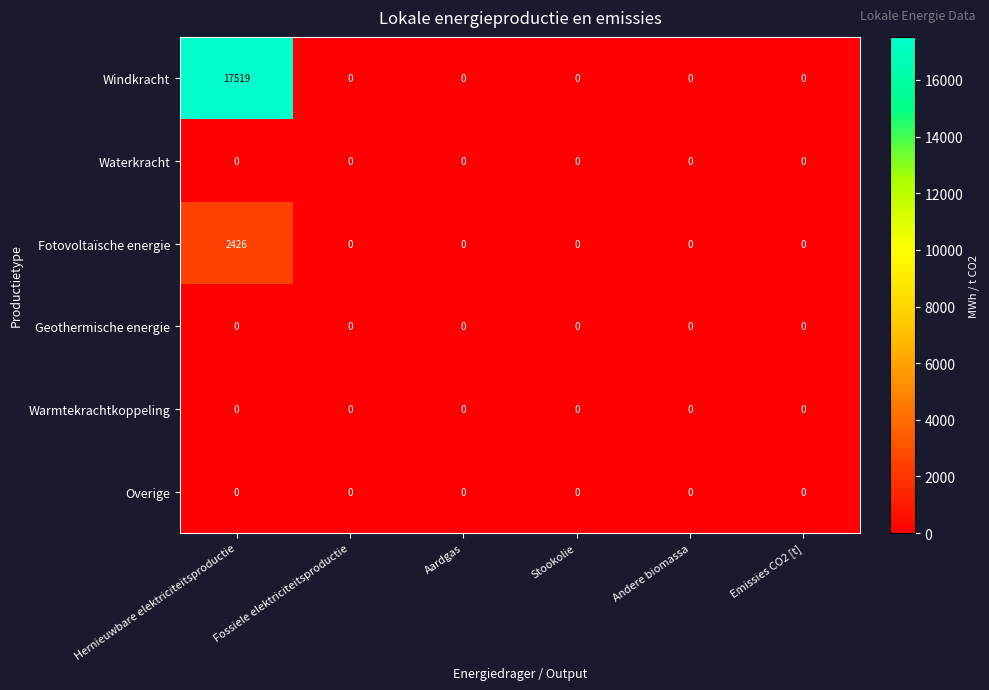

Which series has the widest spread of values?

Windkracht